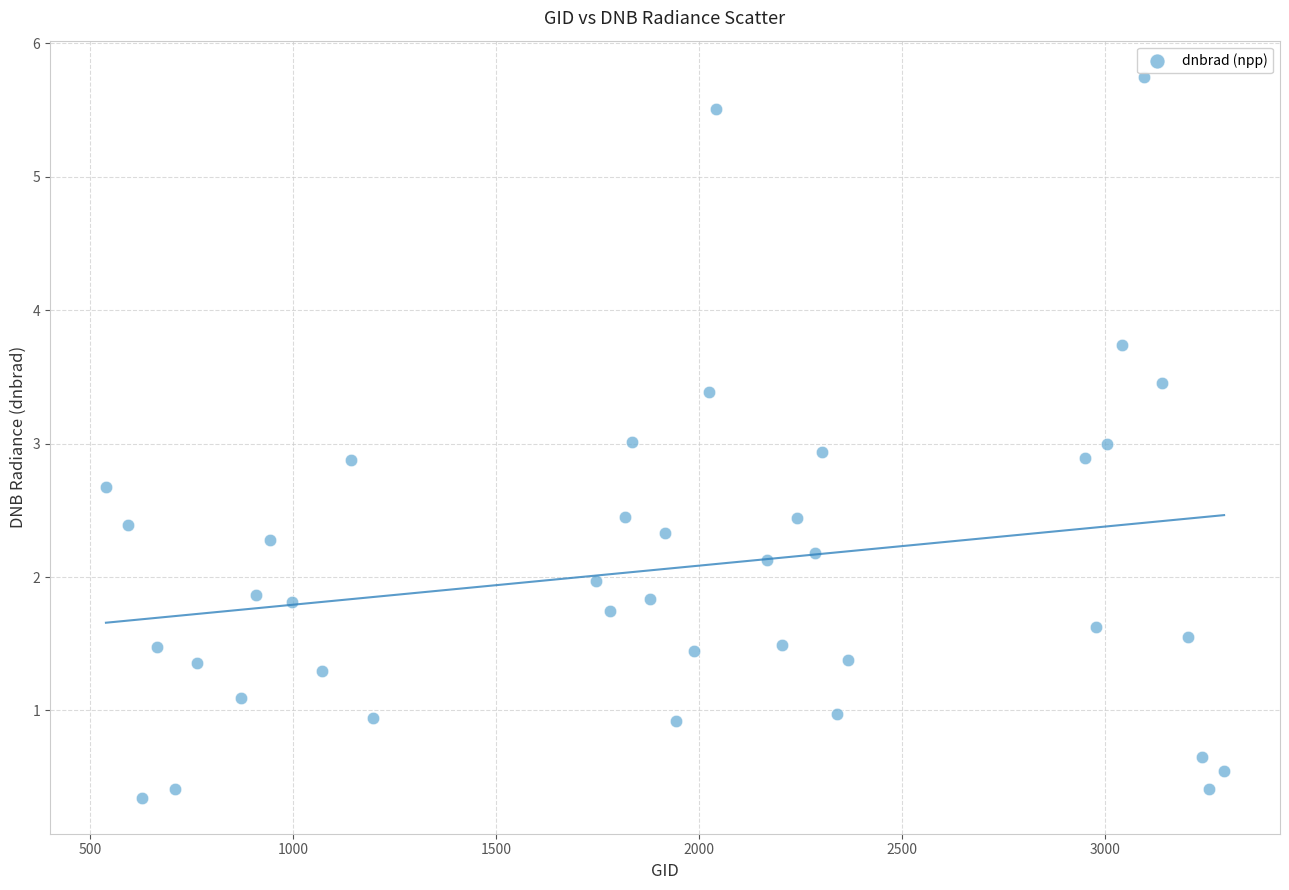

What is the range of Y values (max minus min)?

5.4